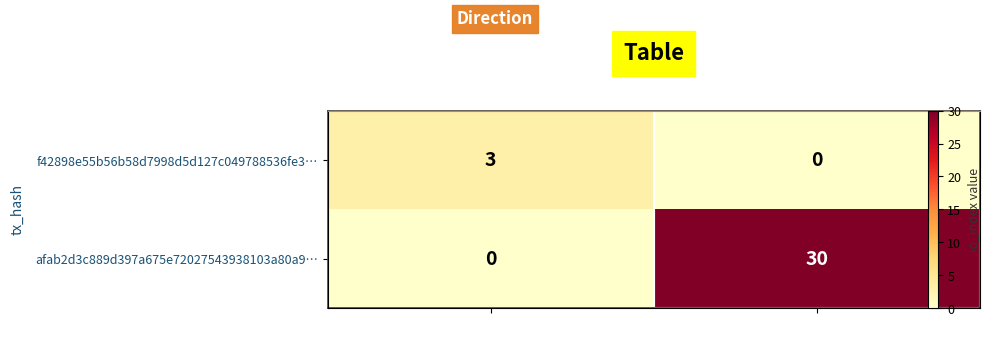

The value of afab2d3c889d397a675e72027543938103a80a9… at 1 (in) is 30. True or false?

True